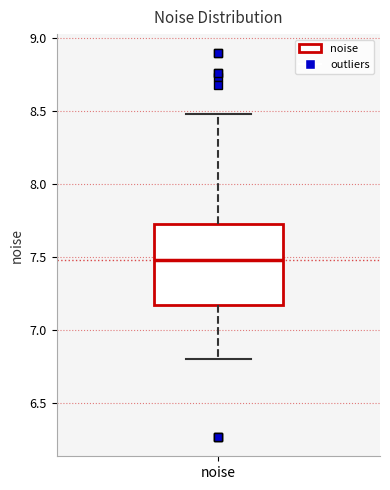

Where does the lower whisker of the box for noise end on the y-axis? The values are not printed on the chart, so give them approximately, as read against the axis.

6.80